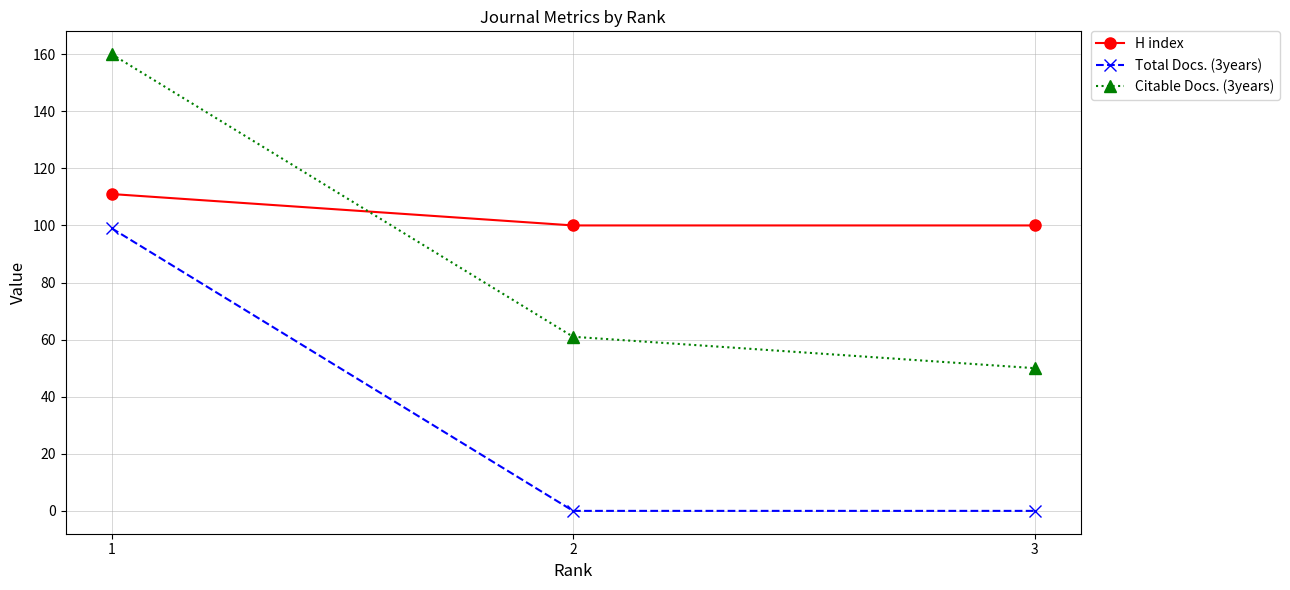

Is it true that Total Docs. (3years) equals -41 at 3?

False